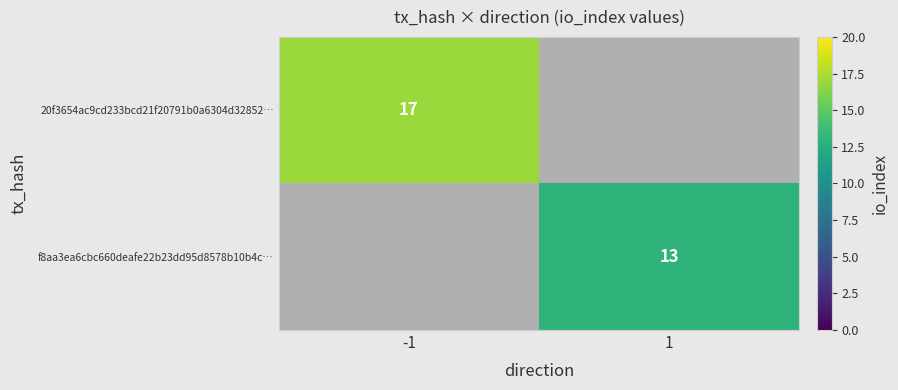

The value of 20f3654ac9cd233bcd21f20791b0a6304d32852… at -1 is 29.7. True or false?

False